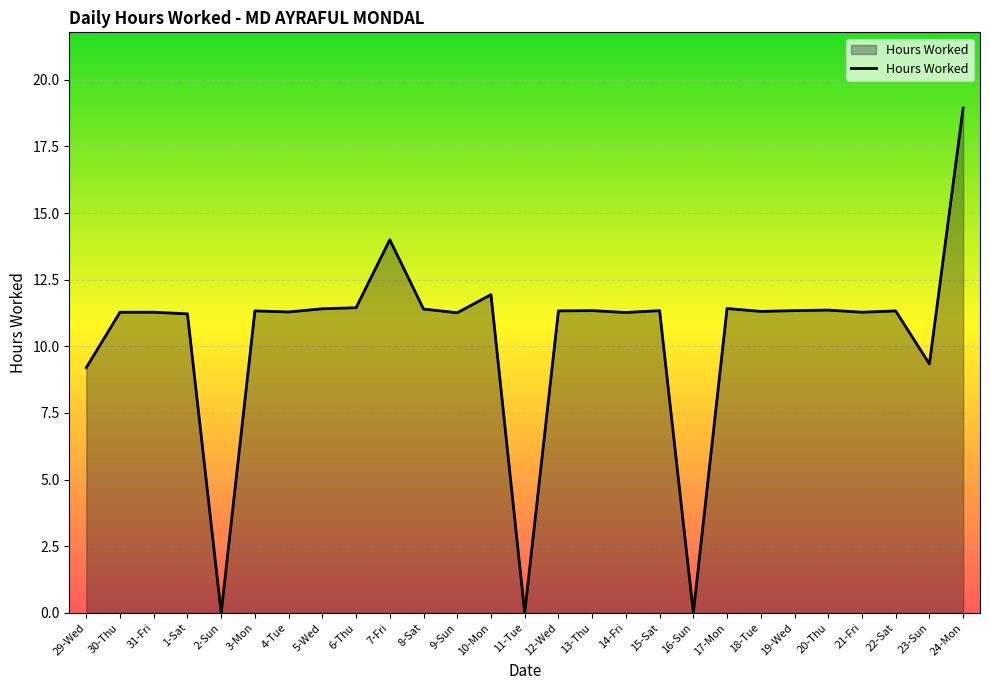

How many lines are shown in the chart?

1